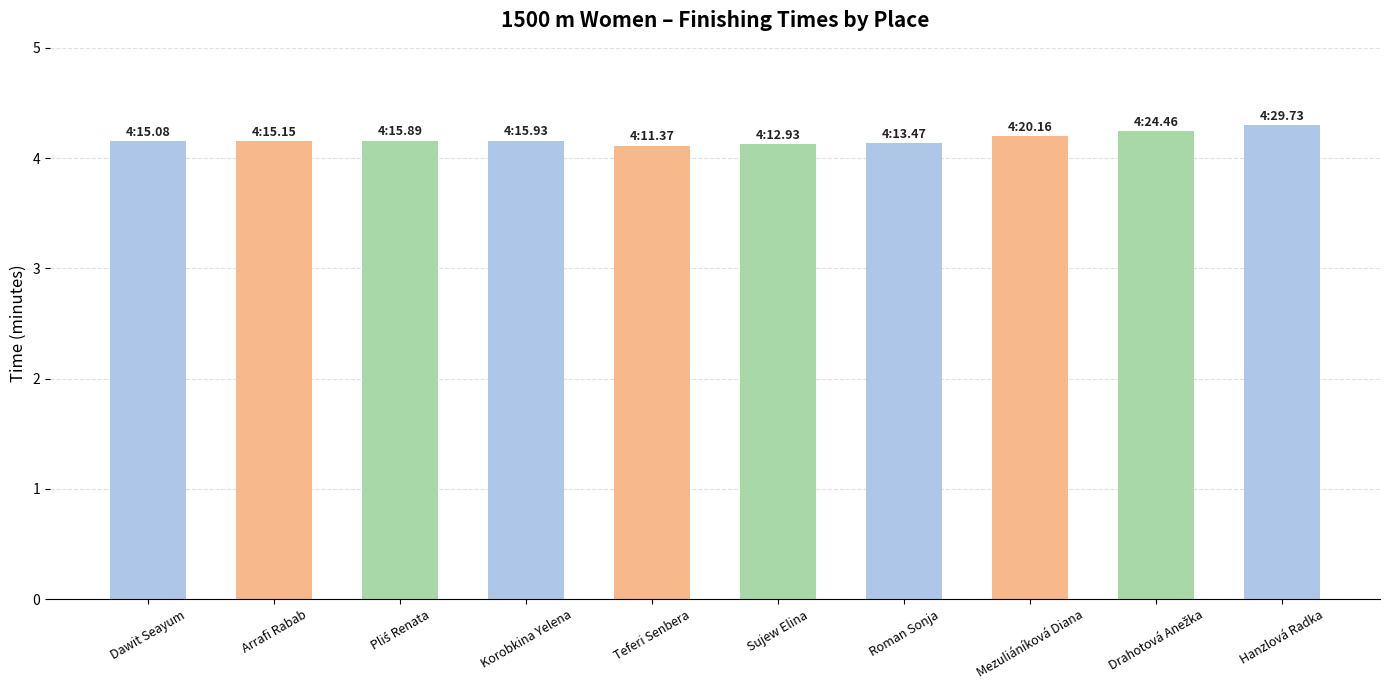

What is the change in value from Korobkina Yelena to Hanzlová Radka?

+0.1